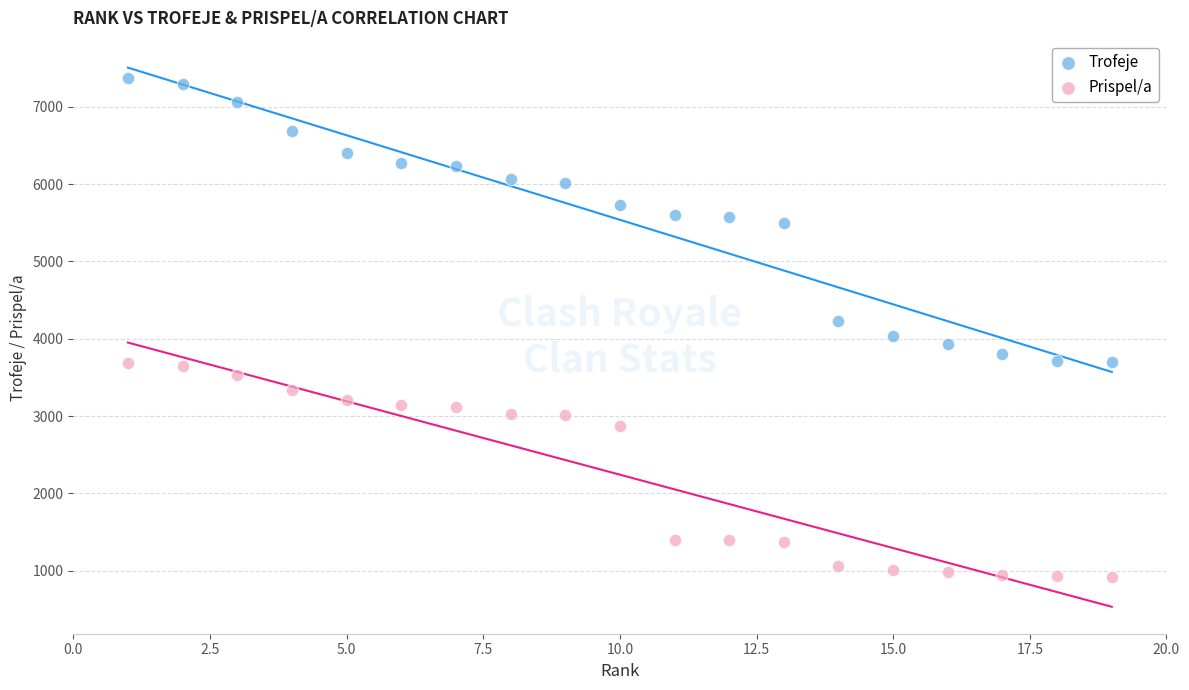

Which series has the widest spread of Y values?

Trofeje